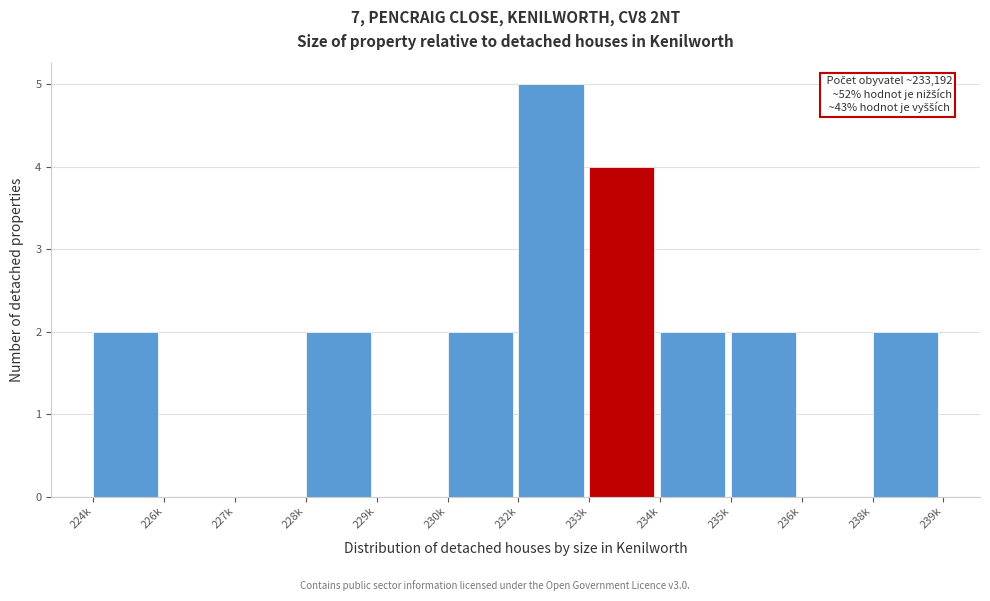

Reading left to right, list all the values displayed in this chart.

224k=2	226k=0	227k=0	228k=2	229k=0	230k=2	232k=5	233k=4	234k=2	235k=2	236k=0	238k=2